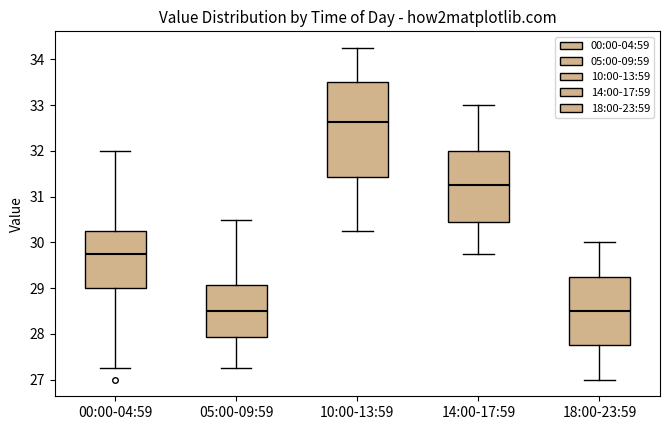

Where does the lower whisker of the box for 05:00-09:59 end on the y-axis? The values are not printed on the chart, so give them approximately, as read against the axis.

27.3